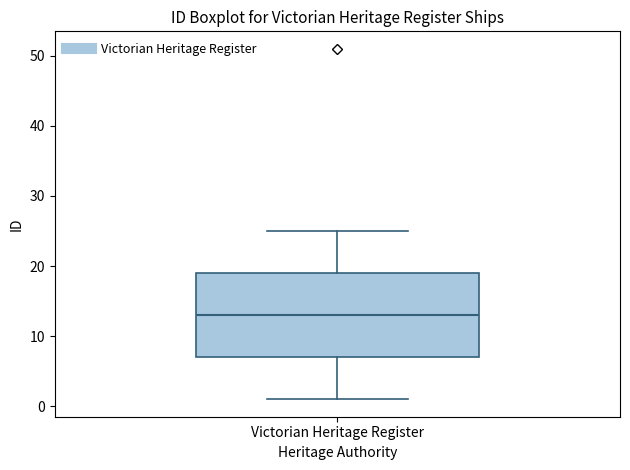

Read this box plot against the y-axis: the position of the median line, the range covered by the box, and the ends of both whiskers. The values are not printed on the chart, so give them approximately, as read against the axis.

median 13, box 7 to 19, whiskers 1 to 25